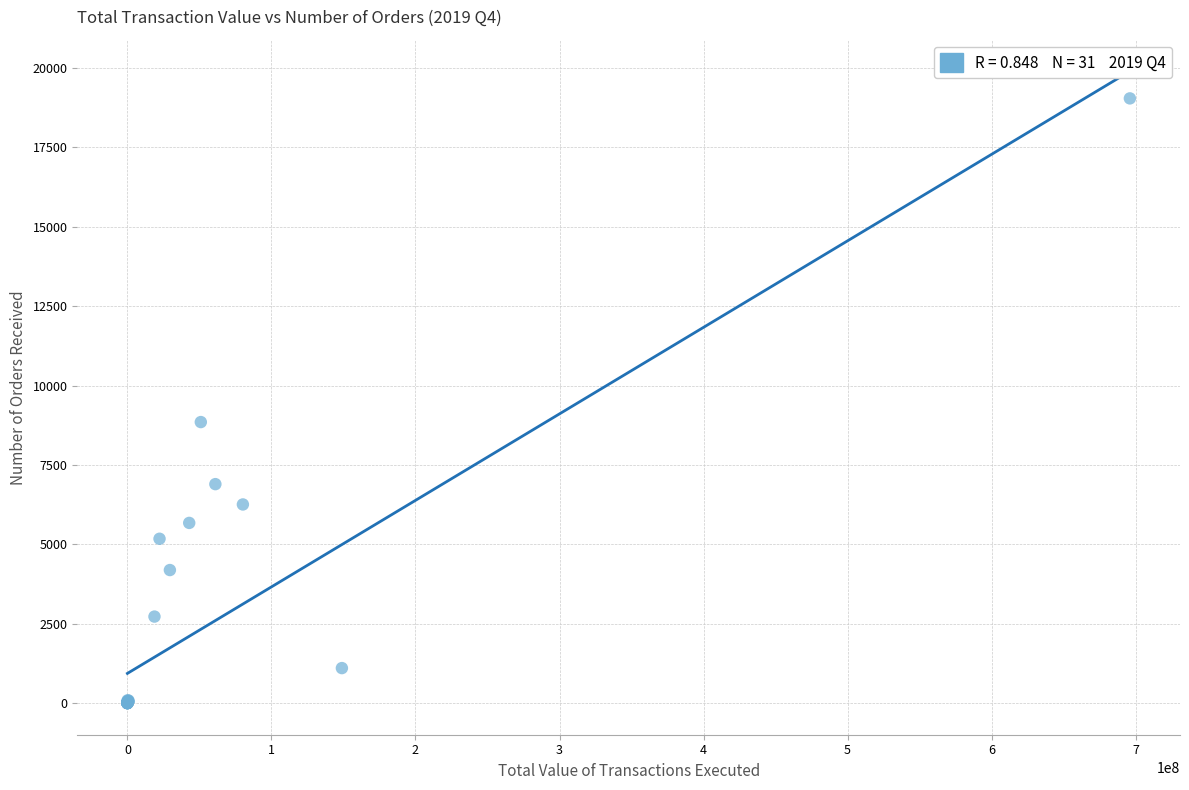

What Y value in the scatter plot is closest to 9523?

8852